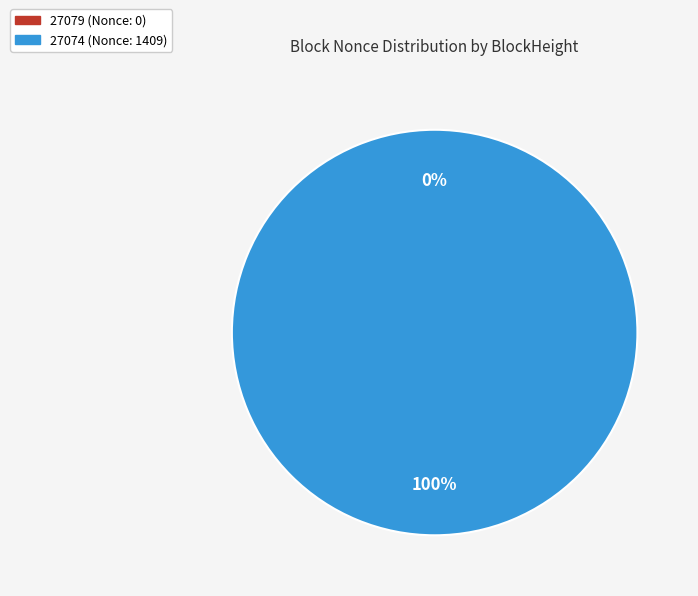

Rank the categories by value from highest to lowest.

27074, 27079